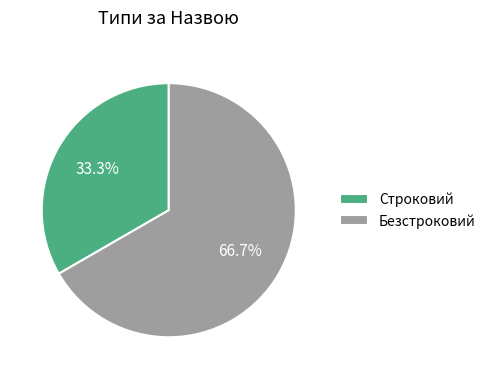

What is the smallest slice in the pie chart?

Строковий